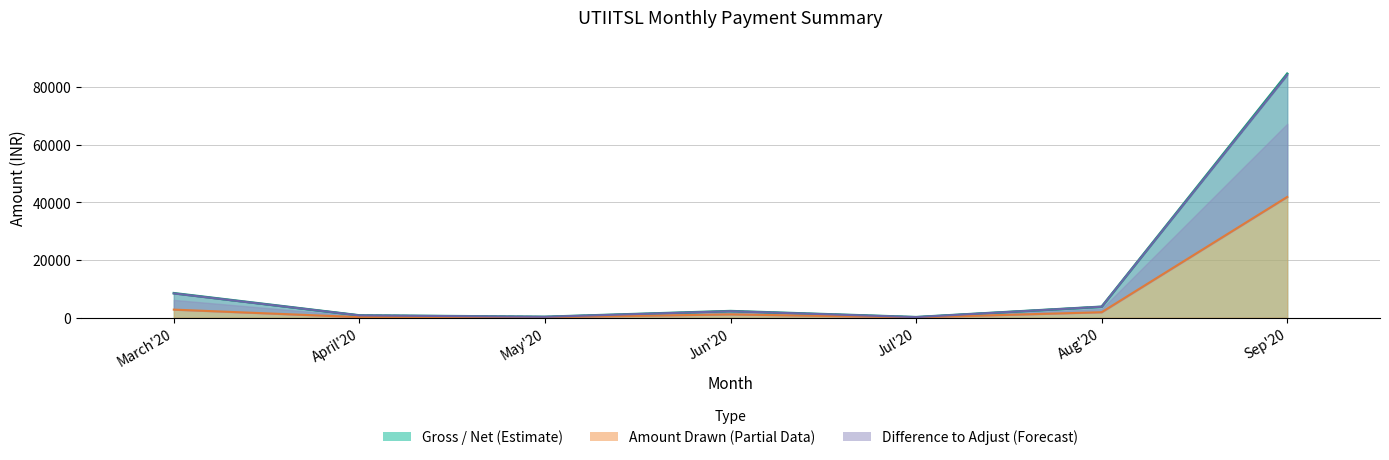

The Gross Amount series shows 4063 at Jun'20. True or false?

False